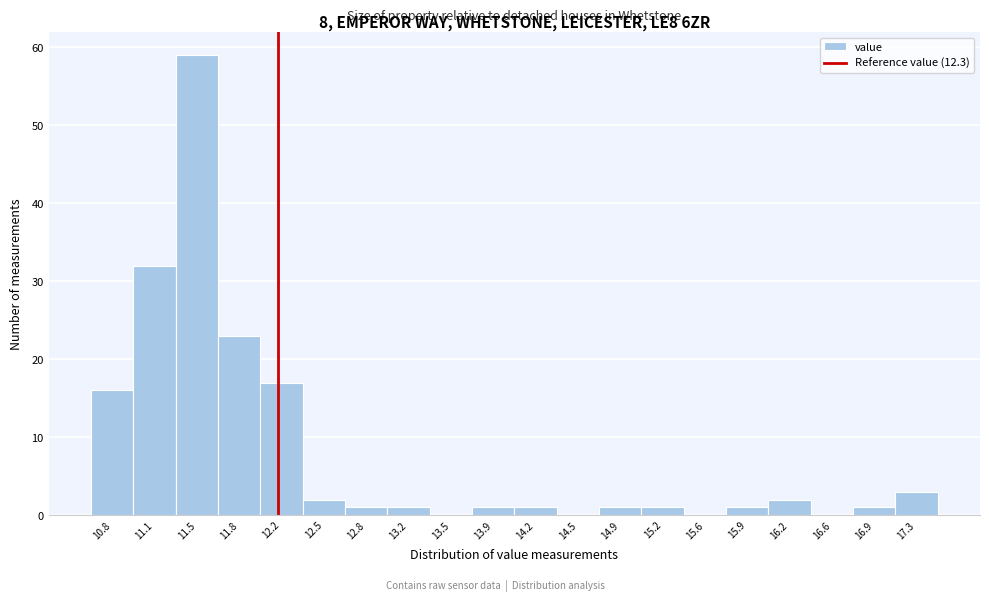

Reading left to right, extract all data points from this chart.

10.8=16	11.1=32	11.5=59	11.8=23	12.2=17	12.5=2	12.8=1	13.2=1	13.5=0	13.9=1	14.2=1	14.5=0	14.9=1	15.2=1	15.6=0	15.9=1	16.2=2	16.6=0	16.9=1	17.3=3